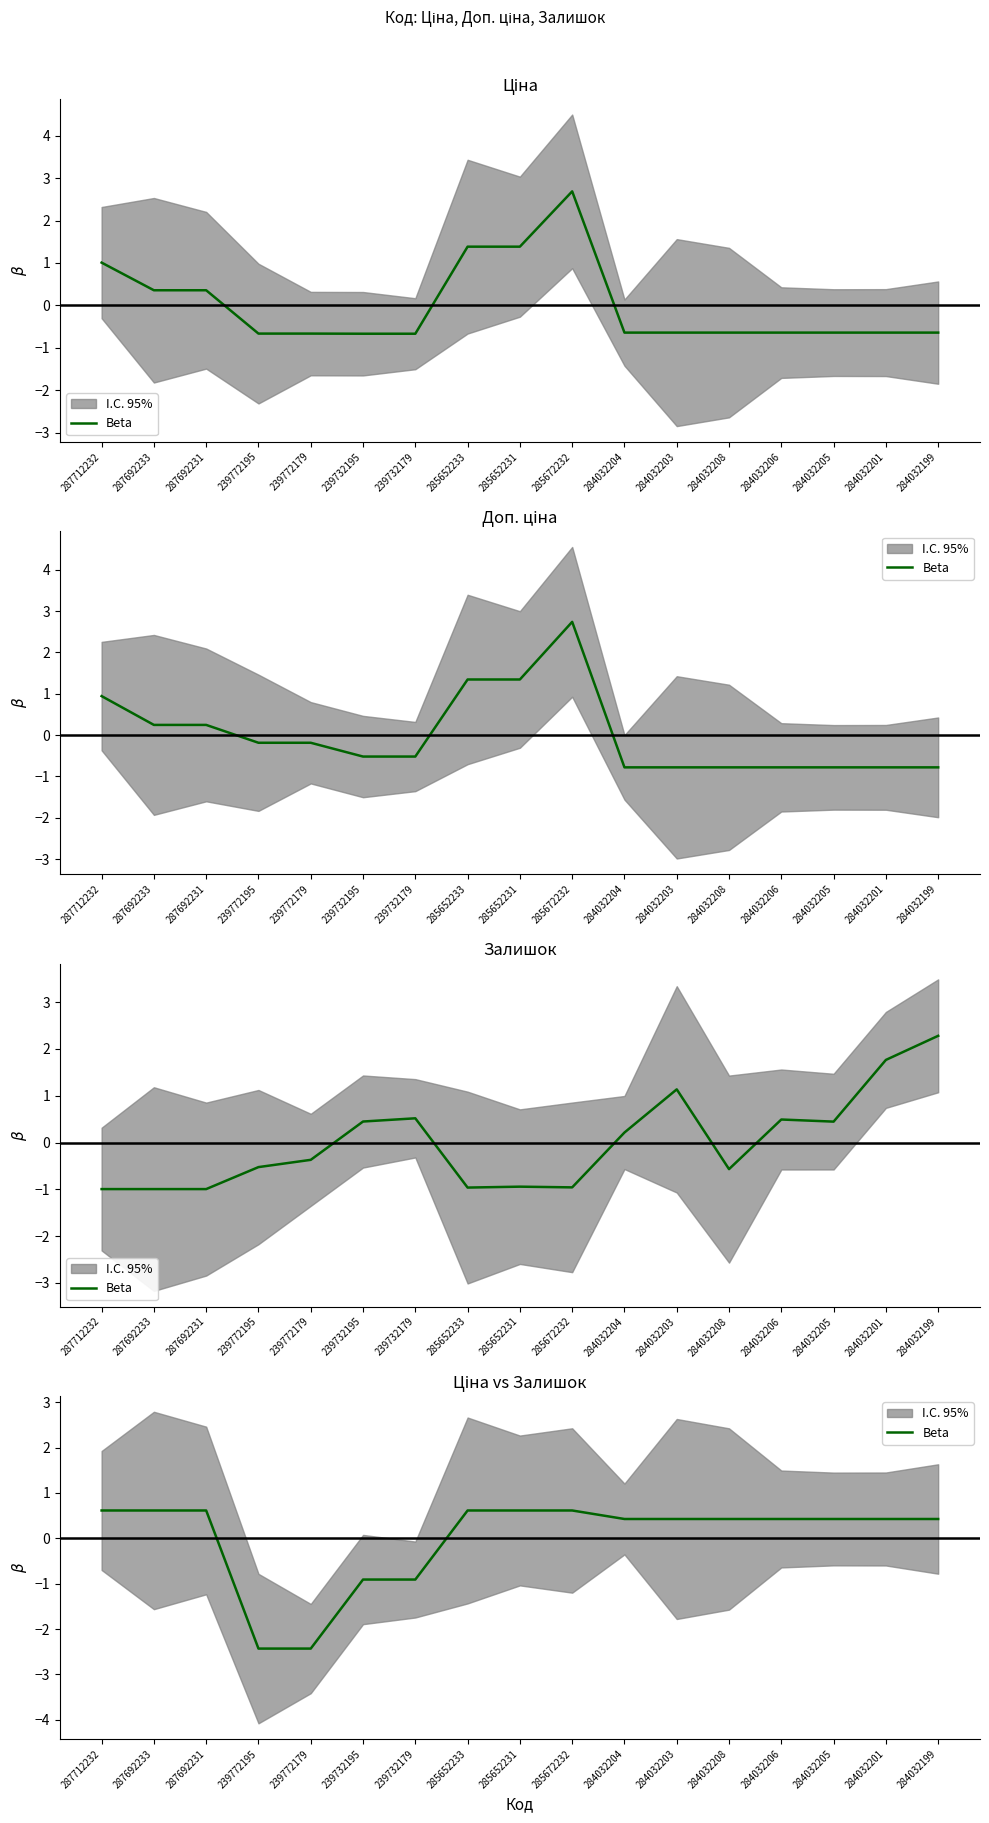

What is the difference between the maximum and minimum values?

3.0